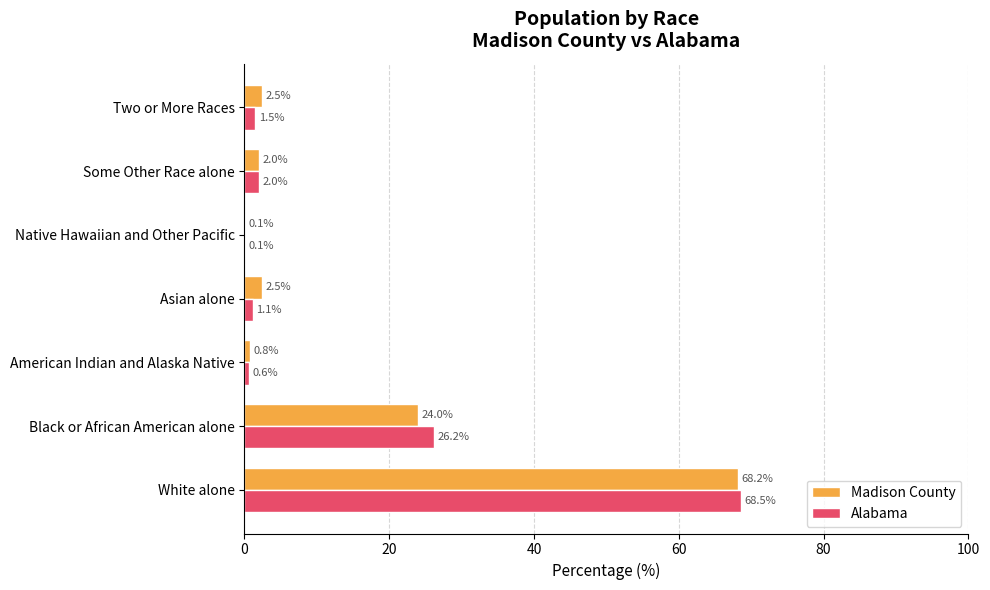

At which category is the sum across all series the highest?

White alone